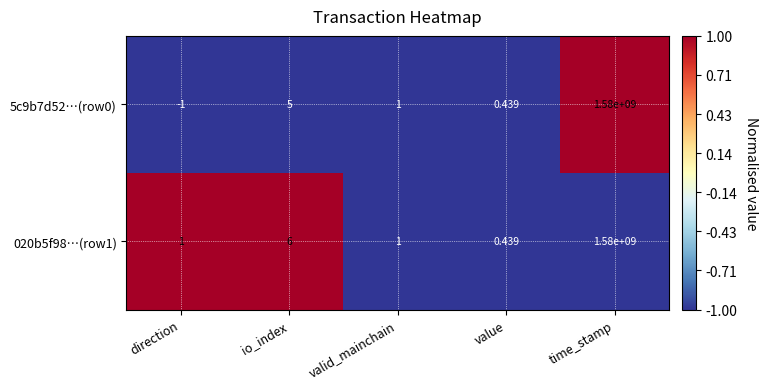

What is the spread (max minus min) of values at time_stamp?

0.0